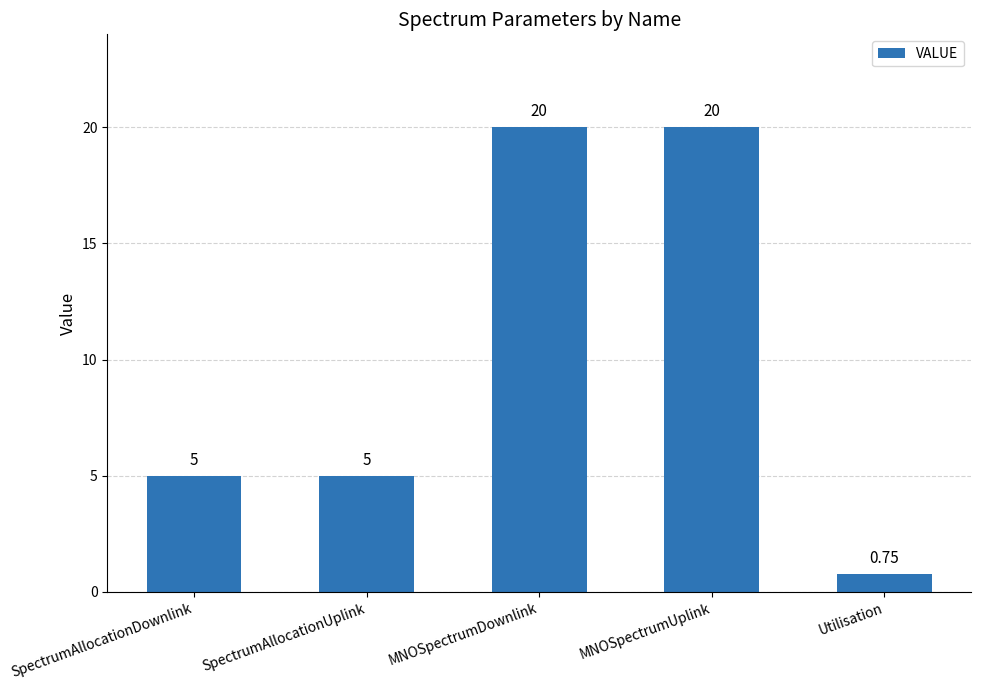

What is the difference between the values at SpectrumAllocationDownlink and MNOSpectrumUplink?

15.0